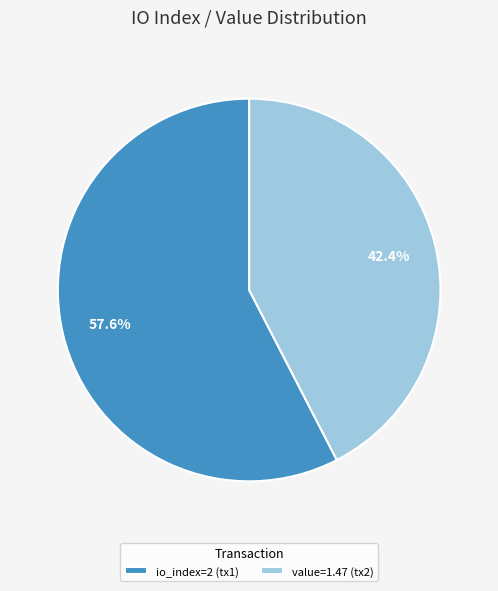

How many slices are in this pie chart?

2